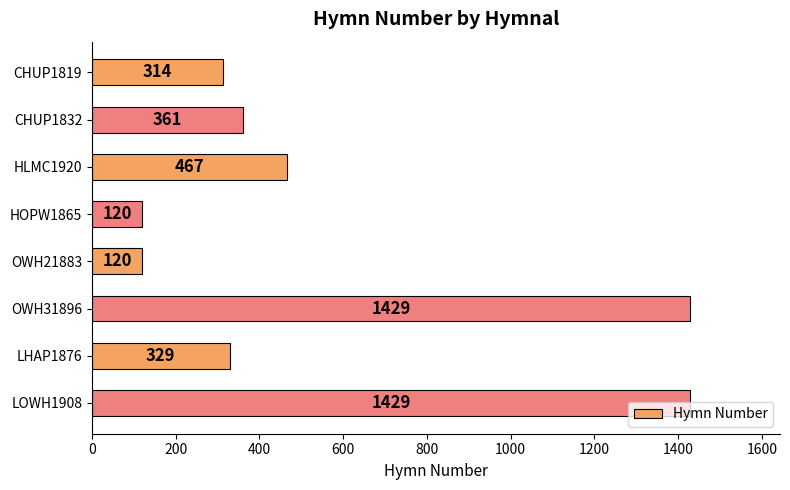

What is the smallest value displayed?

120